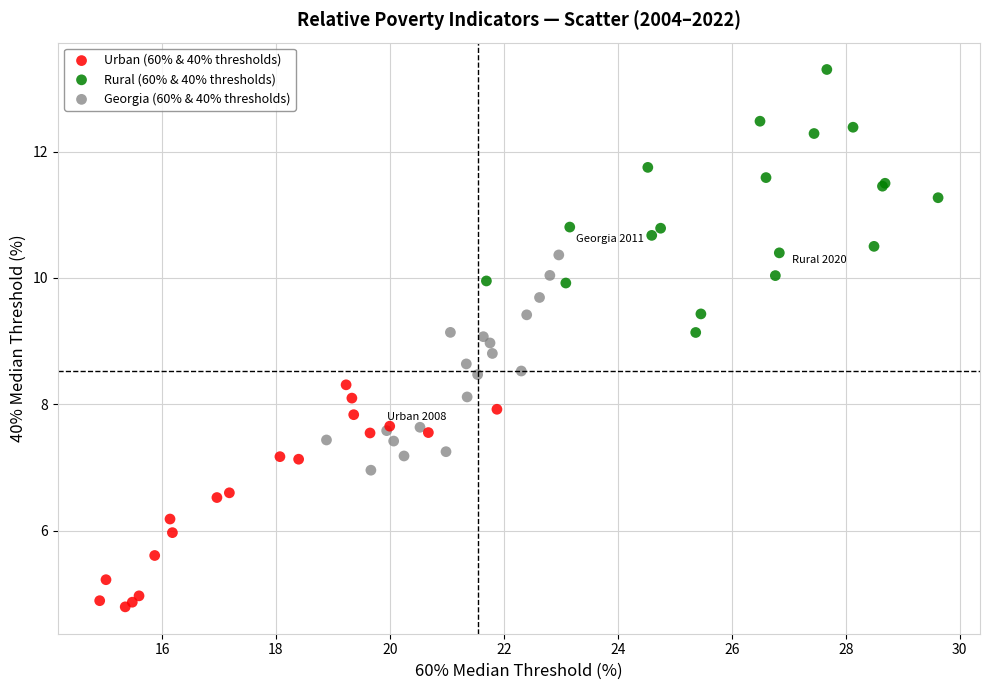

Which series reaches the maximum Y coordinate?

Rural (60% & 40% thresholds)